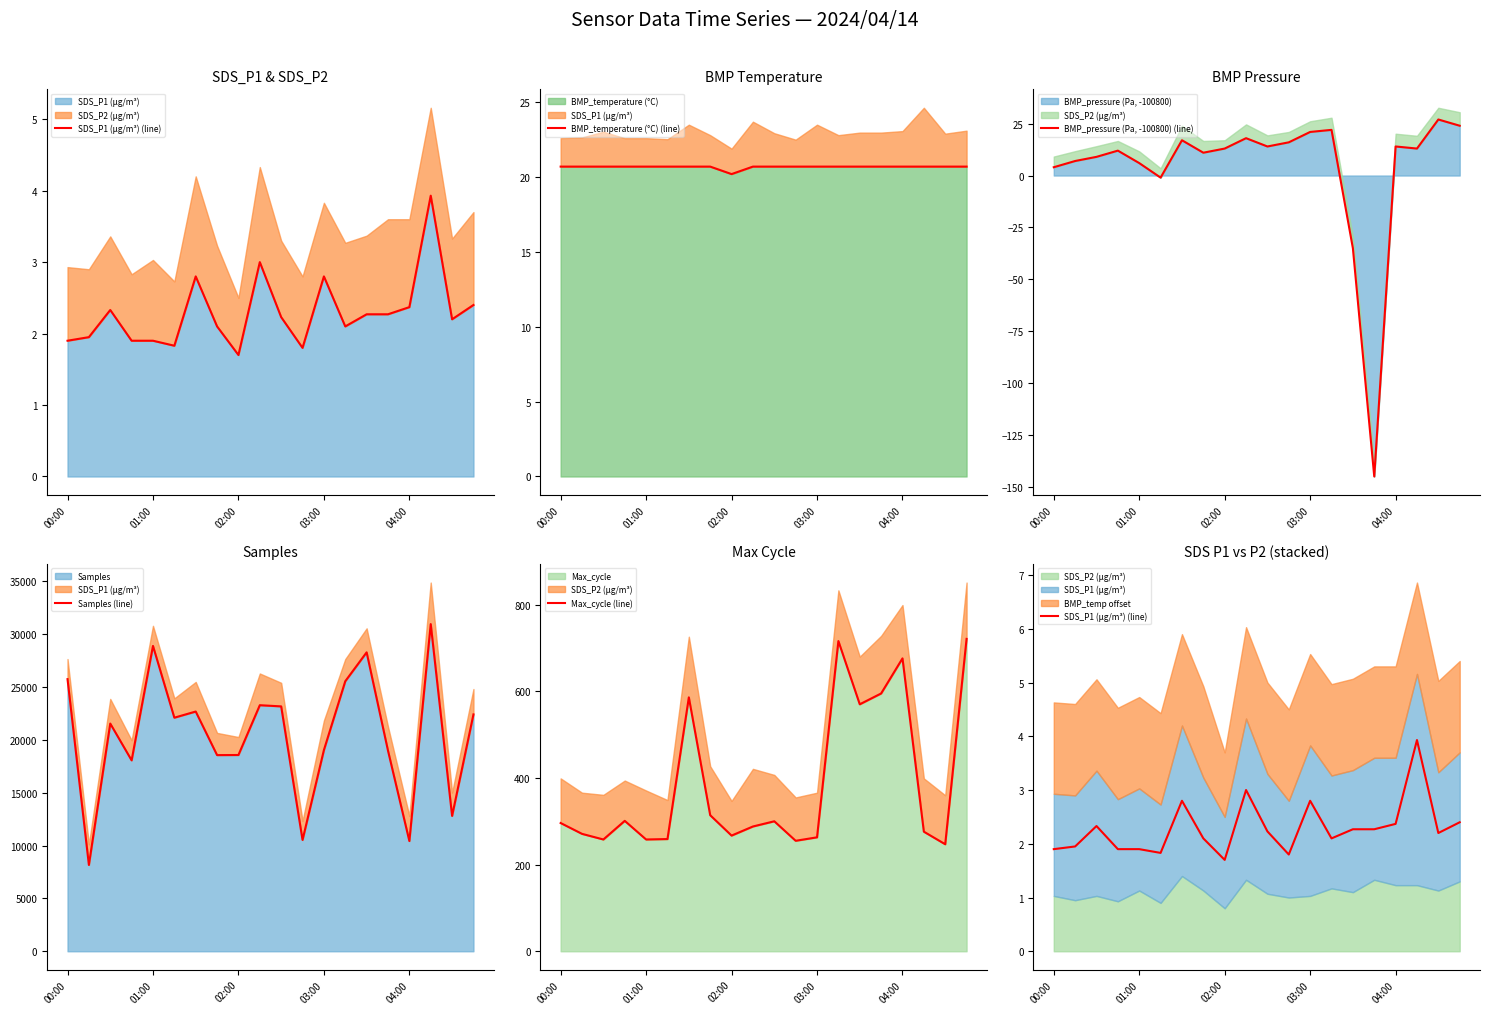

What is the maximum value for BMP_temperature (°C)?

20.7